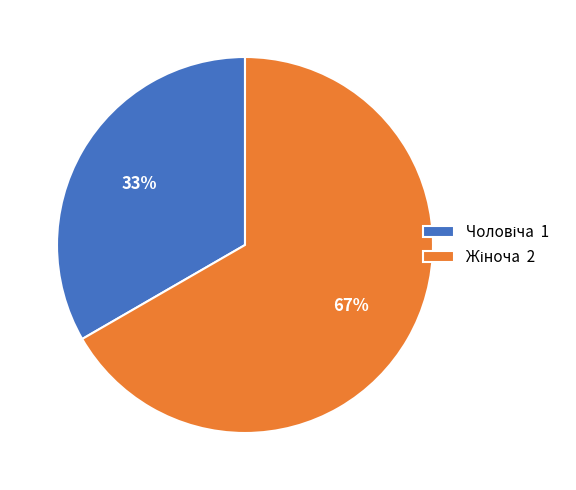

Is there a majority slice in this chart?

Yes